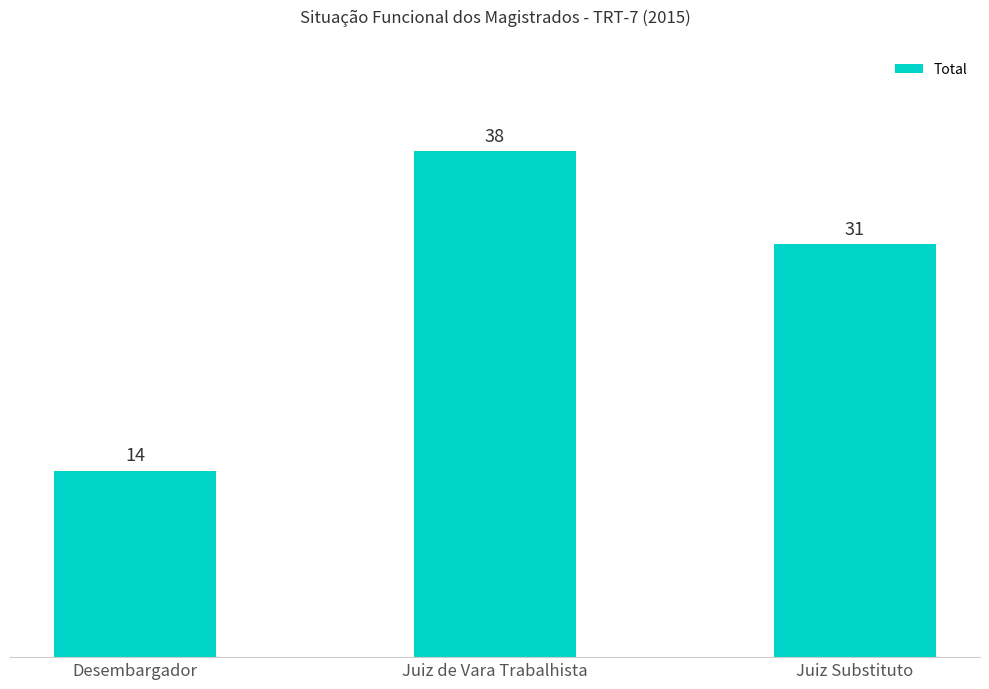

Are the bars grouped side by side (vs. stacked)?

No